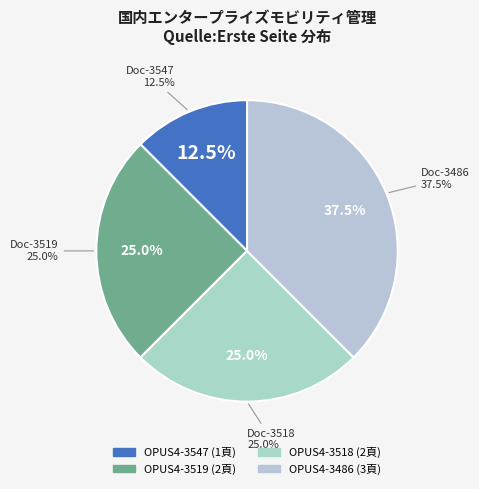

What is the ratio of the value at OPUS4-3547 to the value at OPUS4-3486?

0.3